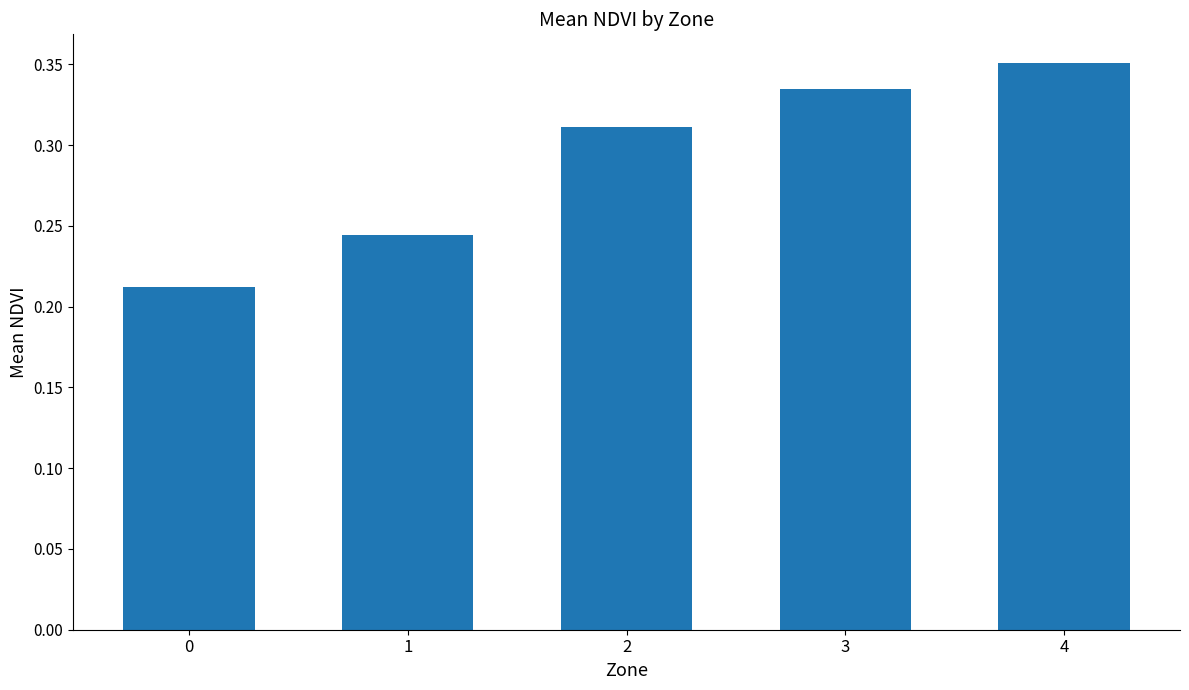

What is the difference between the second highest and minimum values?

0.1